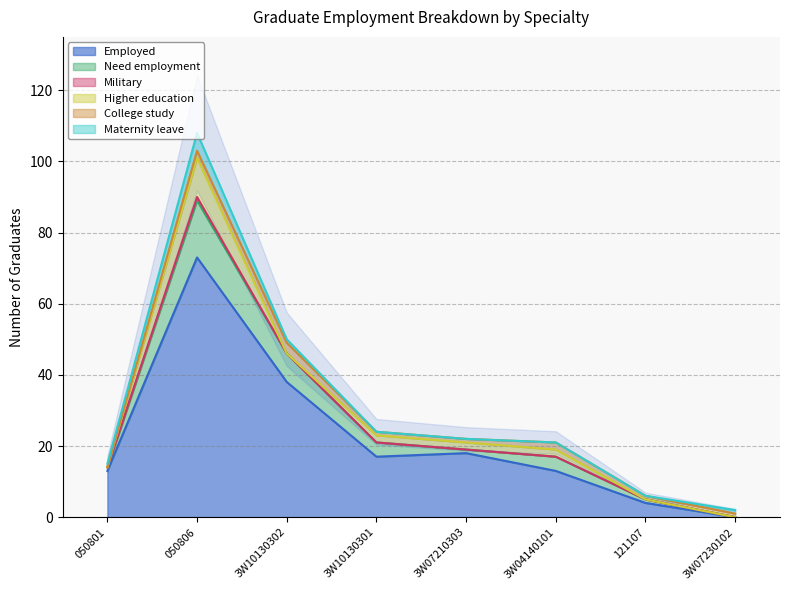

Does the chart have visible grid lines?

Yes